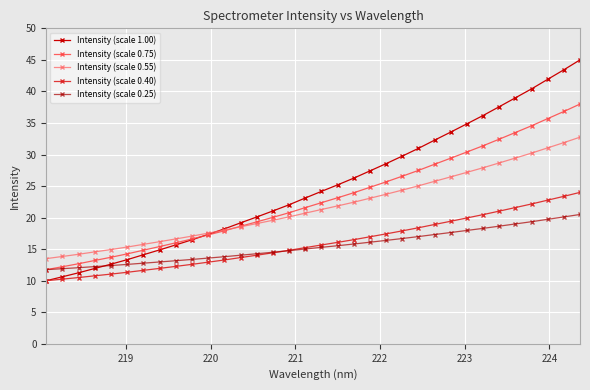

How many data points does each series have?

34